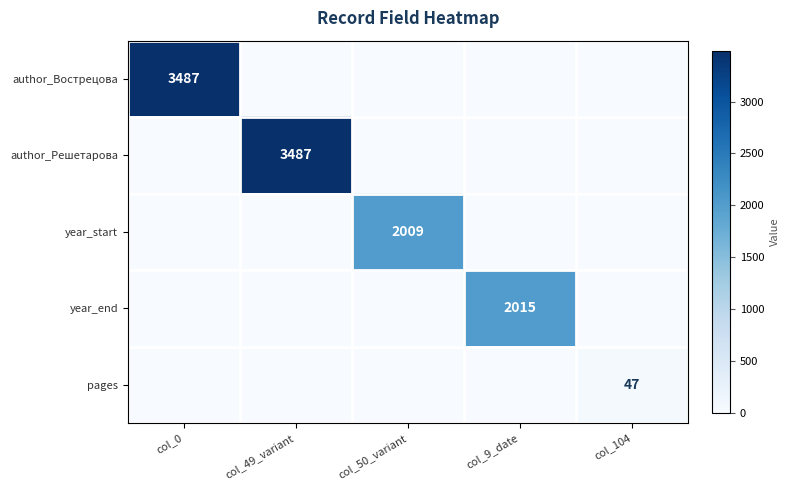

The value of year_end at col_9_date is 2015. True or false?

True